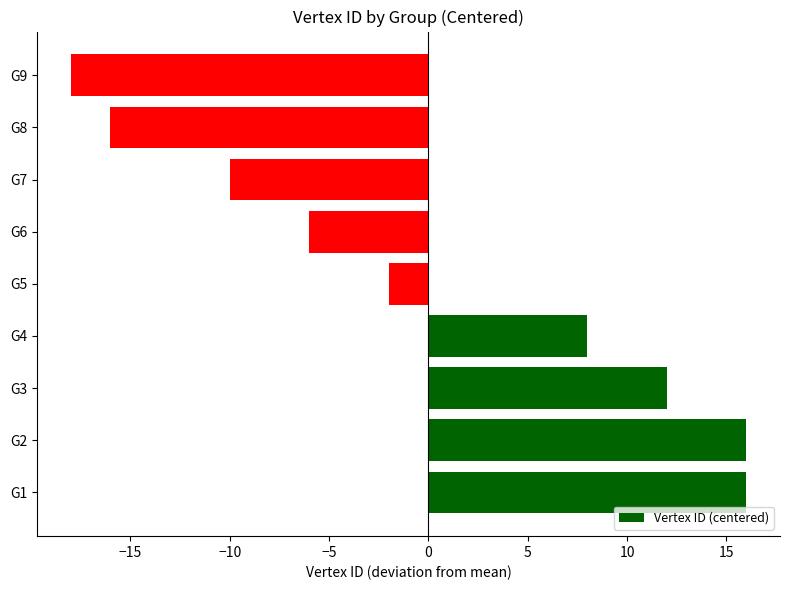

True or false: the data shows -2 at G5.

True